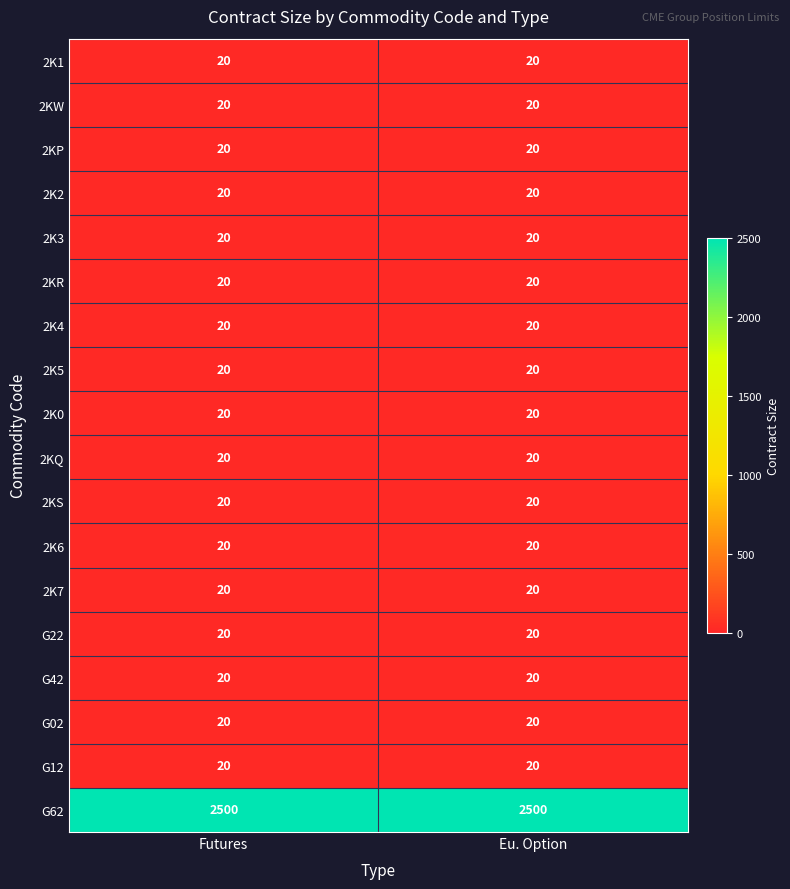

What is the average value of the G62 series?

2500